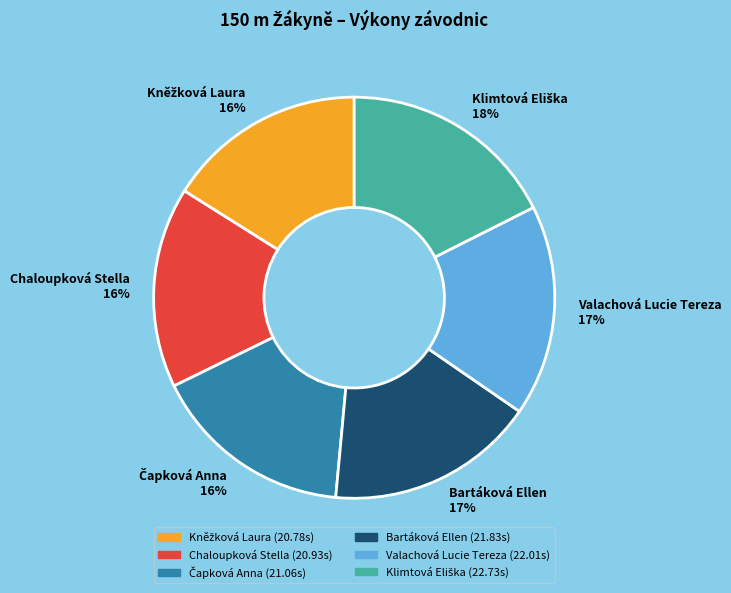

Do Chaloupková Stella and Bartáková Ellen together represent more than half of the pie?

No